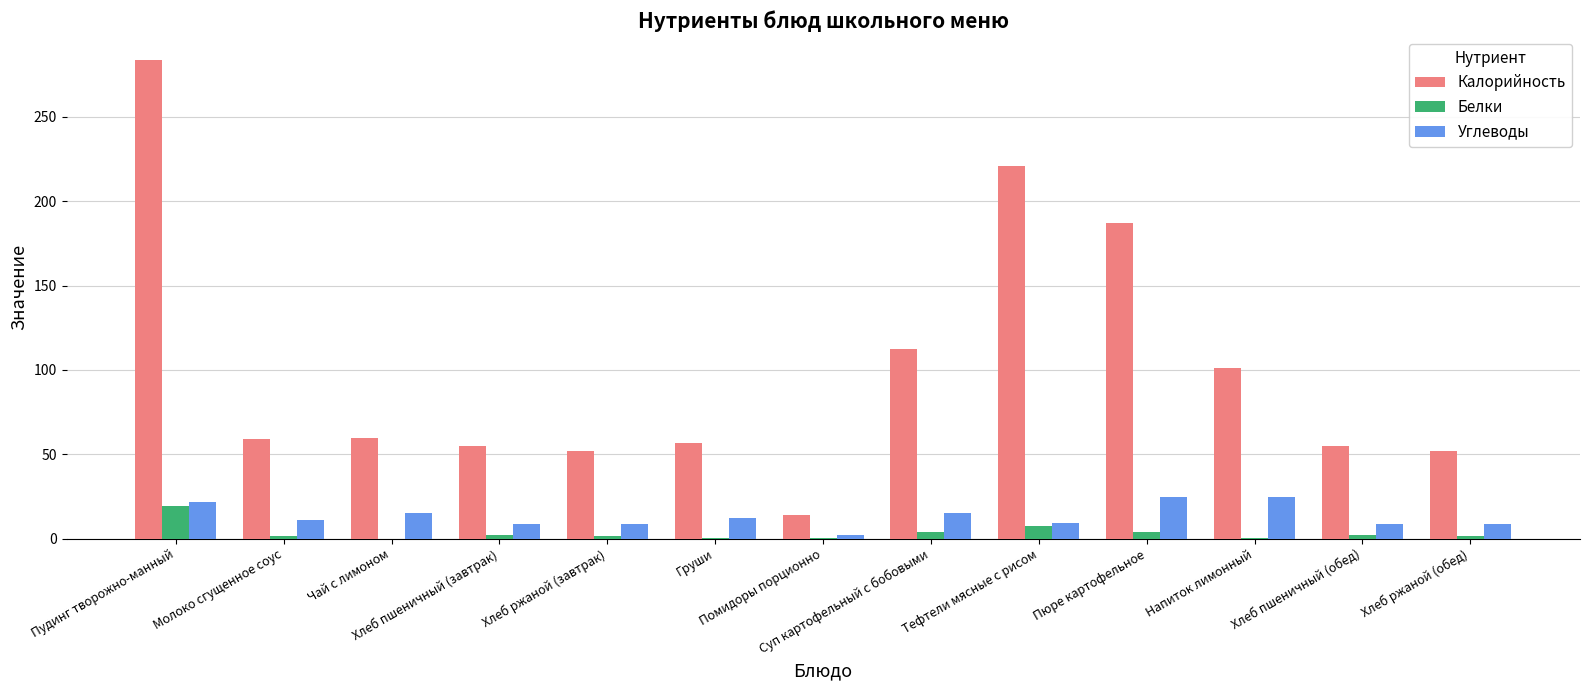

What is the sum of all Белки values?

45.5